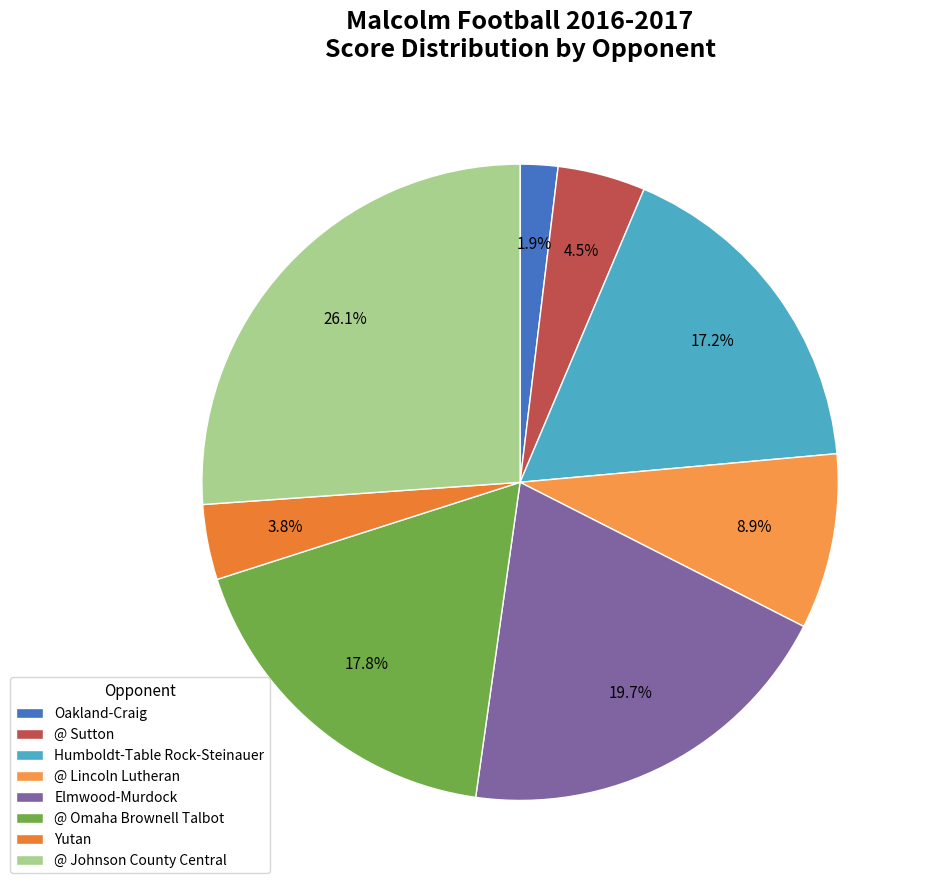

Is there any slice that represents more than half of the pie?

No